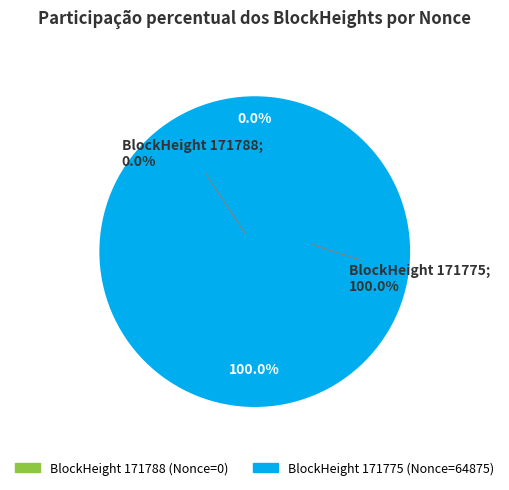

How many slices are in this pie chart?

2